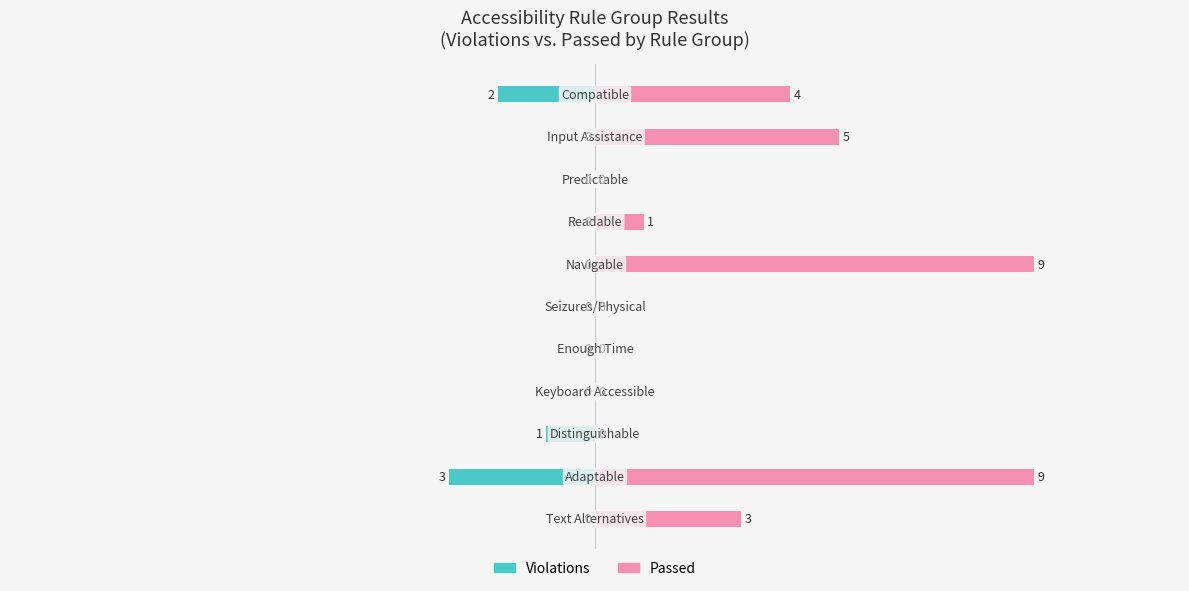

Which series has the widest spread of values?

Passed